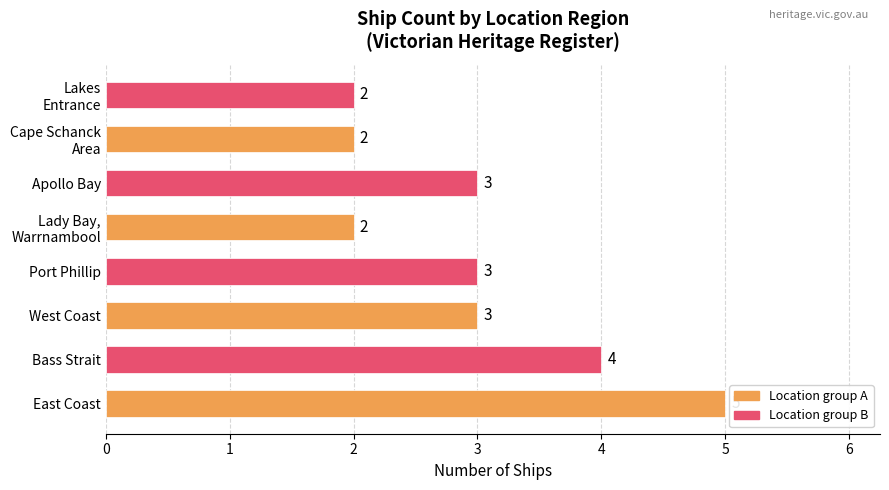

What is the maximum value shown in the chart?

5